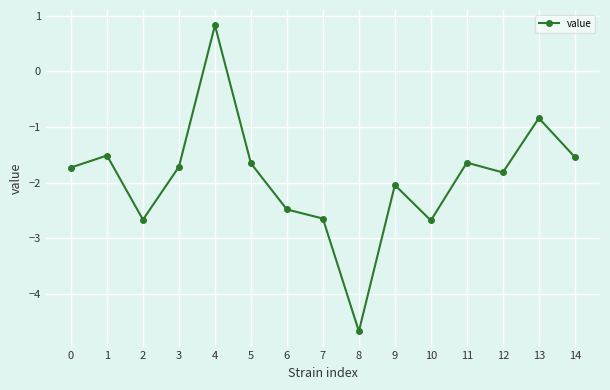

Which category has the lowest value across all series?

8